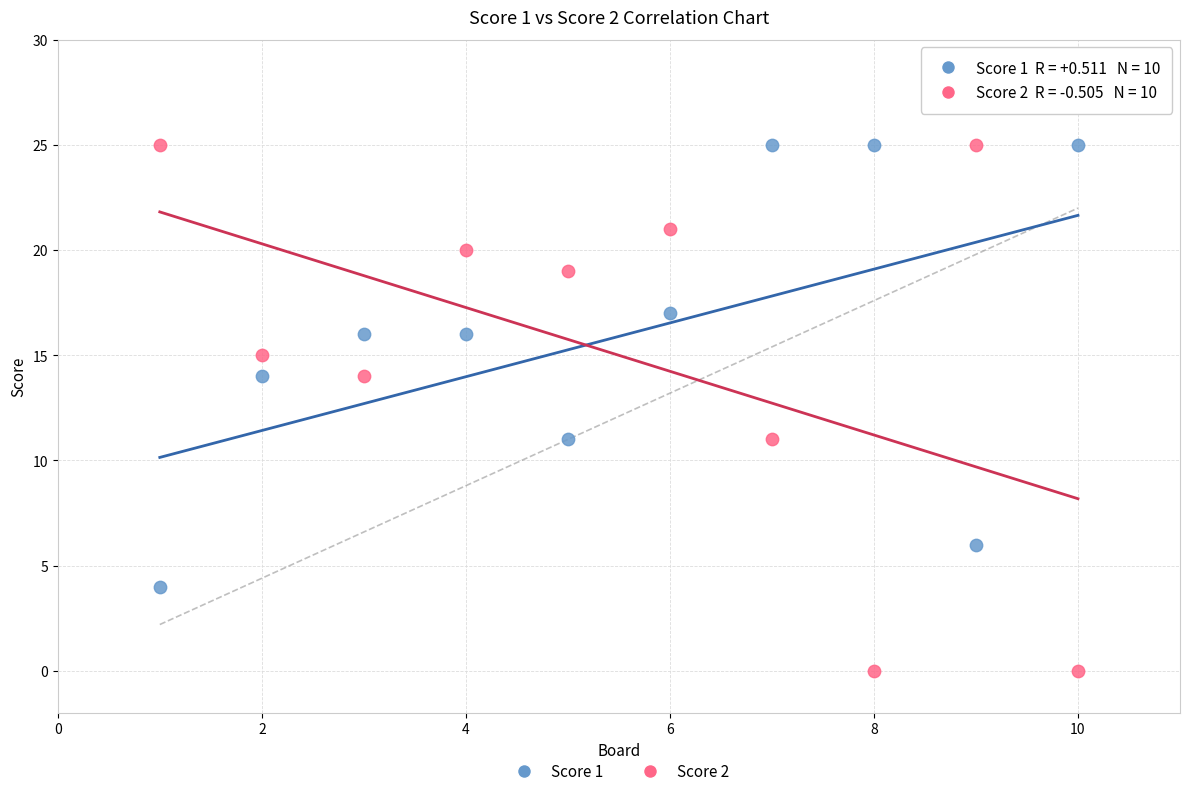

What are all the series names shown in the legend?

Score 1, Score 2